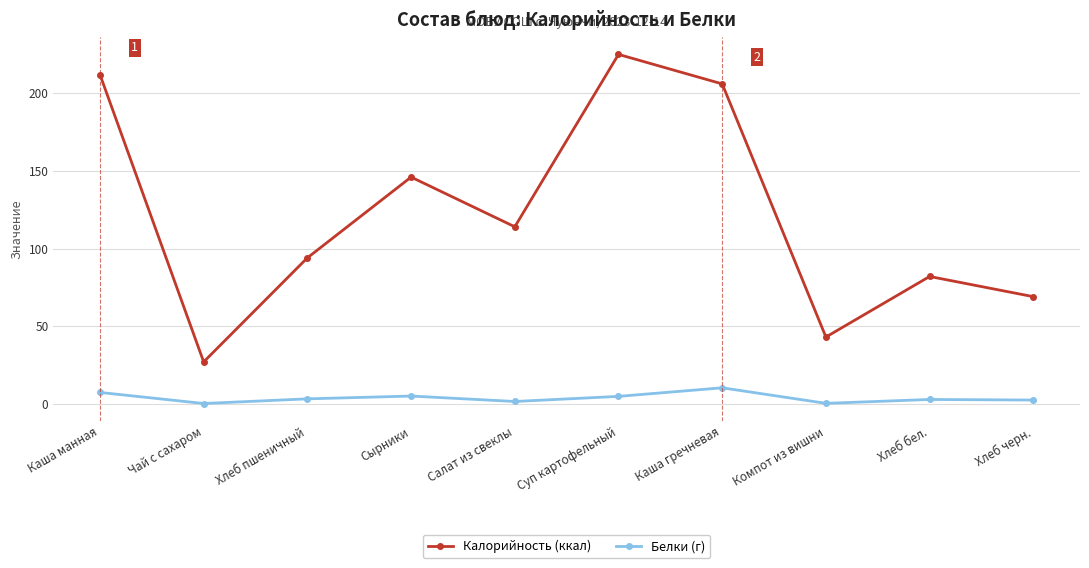

What is the label of the 1st point from the right?

Хлеб черн.